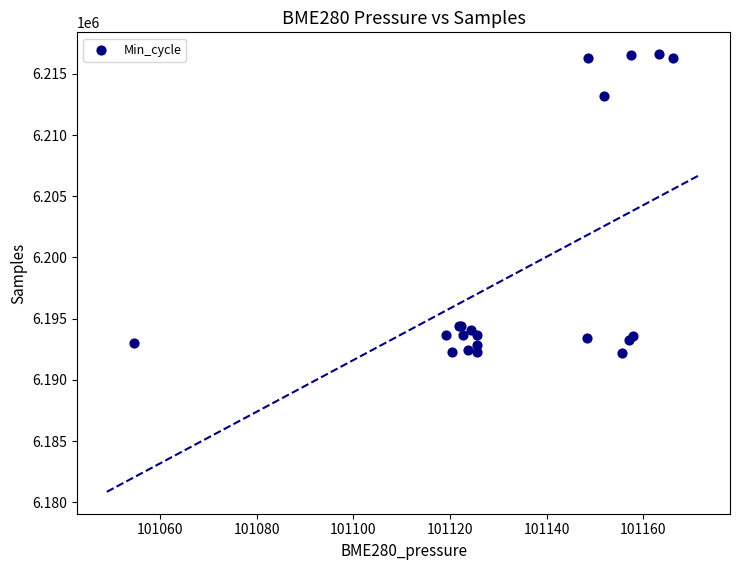

What Y value in the scatter plot is closest to 6204400?

6213205